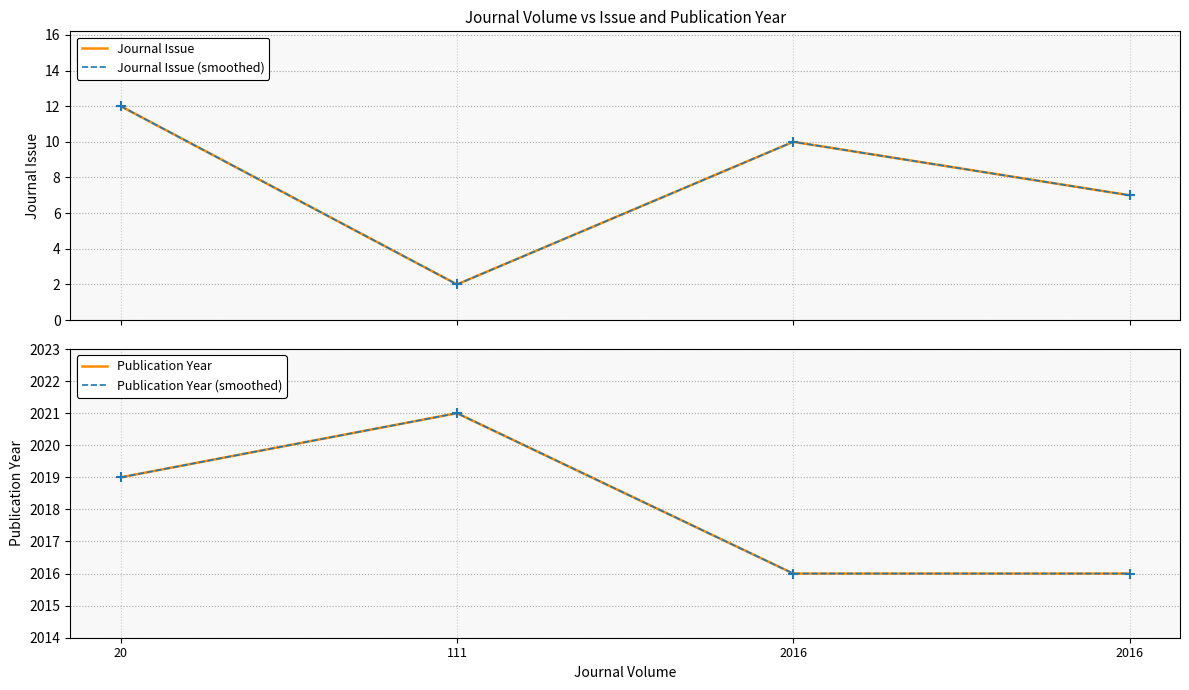

At how many categories does at least one series exceed 977?

4